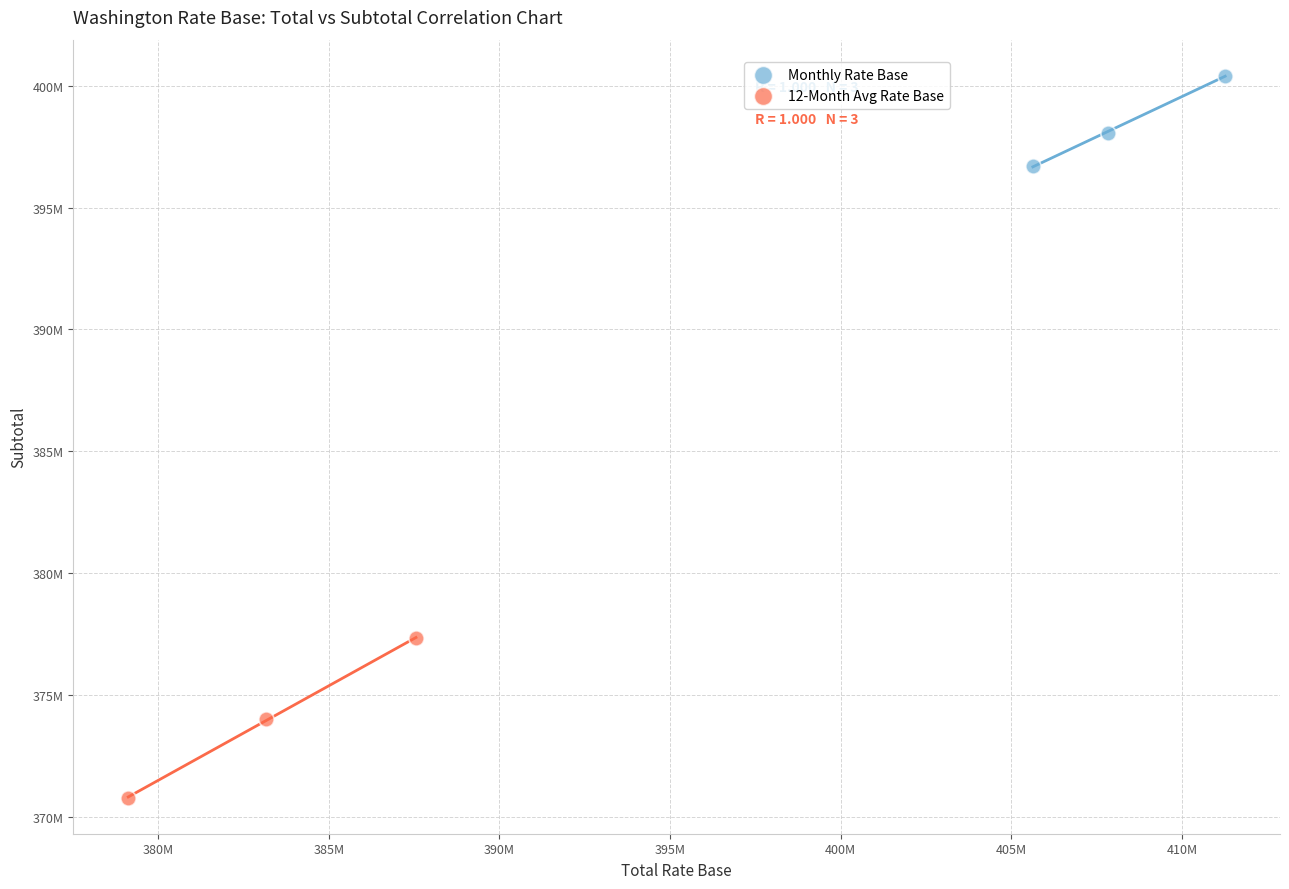

Which series contains the highest Y value?

Monthly Rate Base